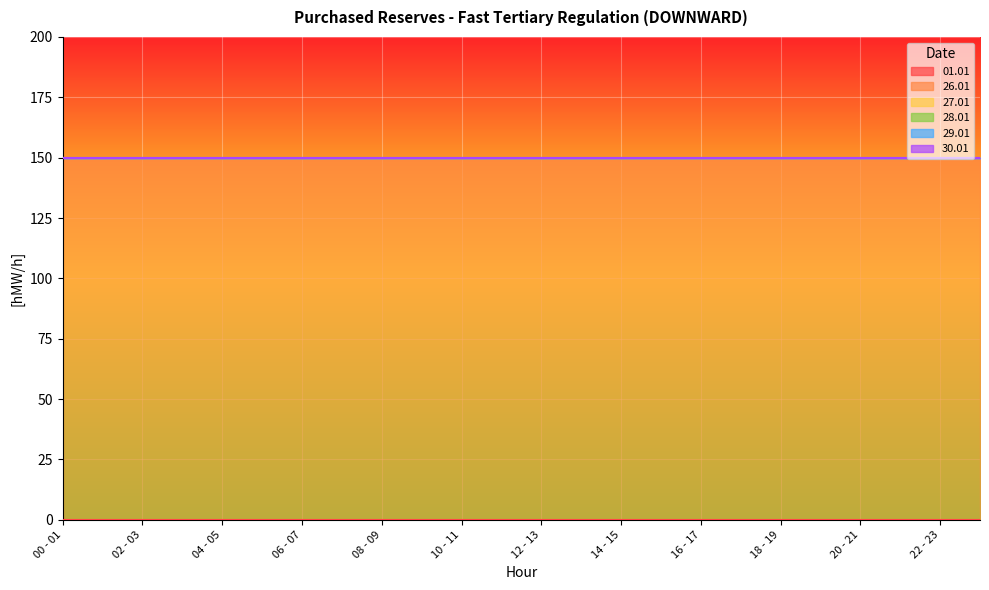

What are all the series names shown in the legend?

01.01, 26.01, 27.01, 28.01, 29.01, 30.01